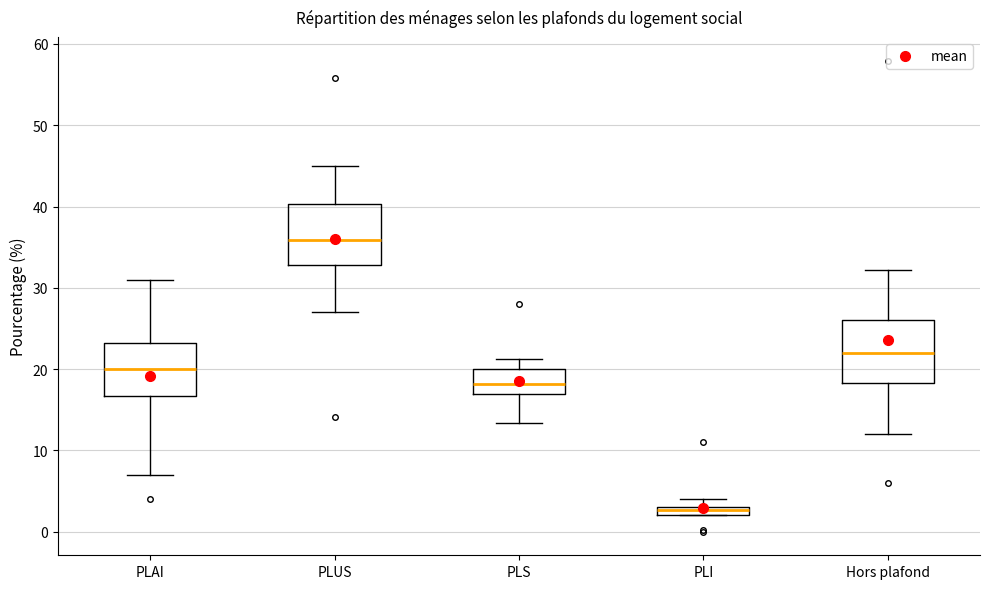

Where does the lower whisker of the box for PLUS end on the y-axis? The values are not printed on the chart, so give them approximately, as read against the axis.

27